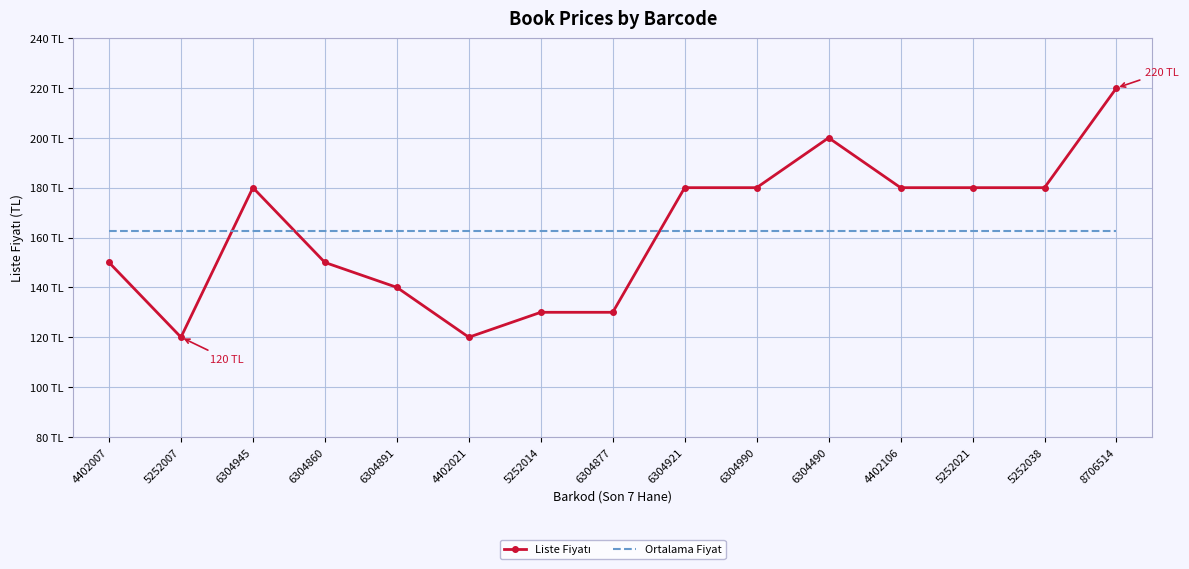

True or false: Liste Fiyatı has more than 1 interior local peaks.

True